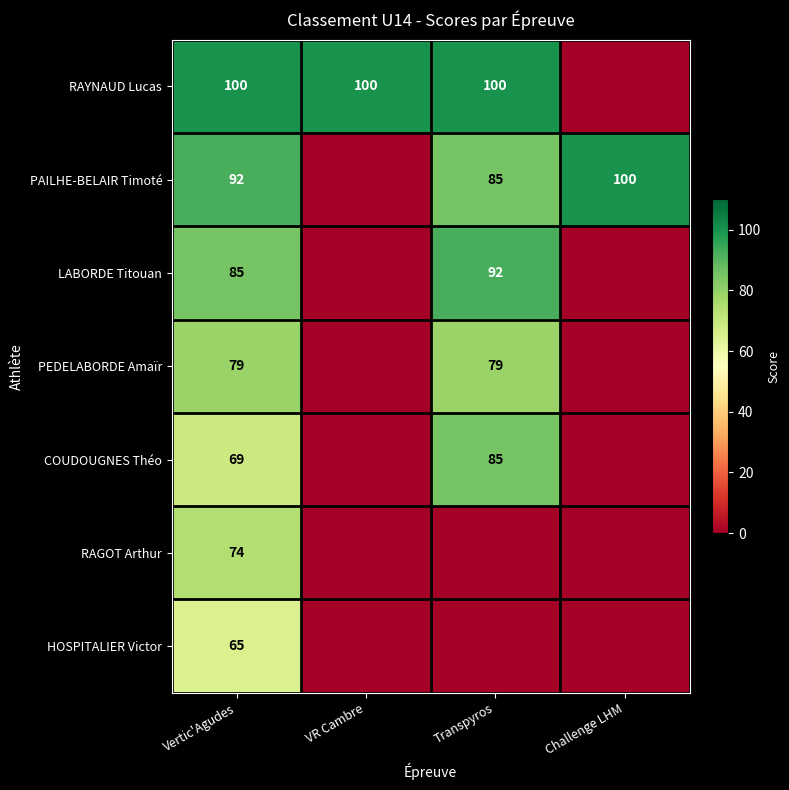

Is it true that PAILHE-BELAIR Timoté equals 100 at Challenge LHM?

True